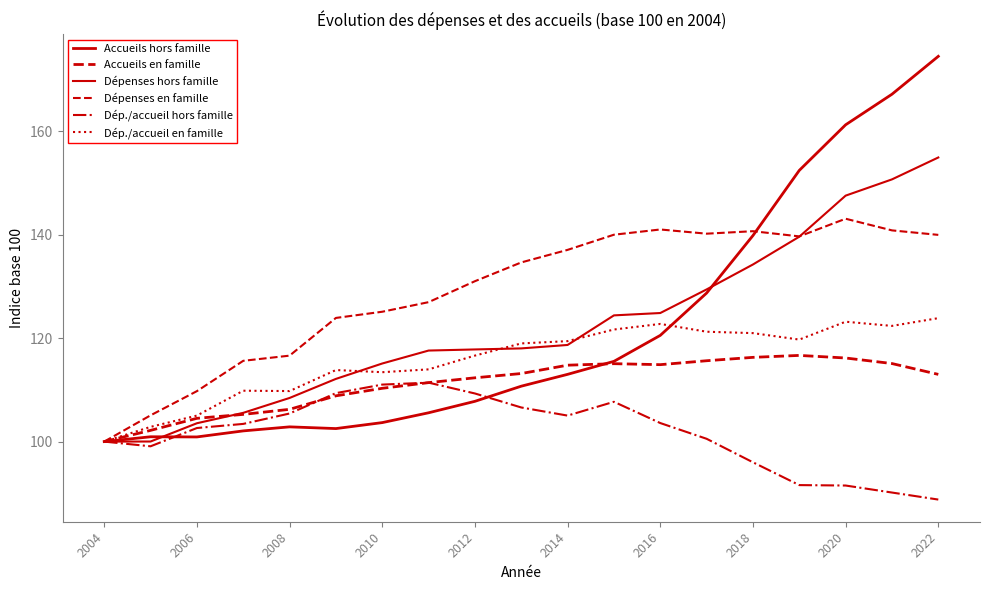

How many lines are shown in the chart?

6